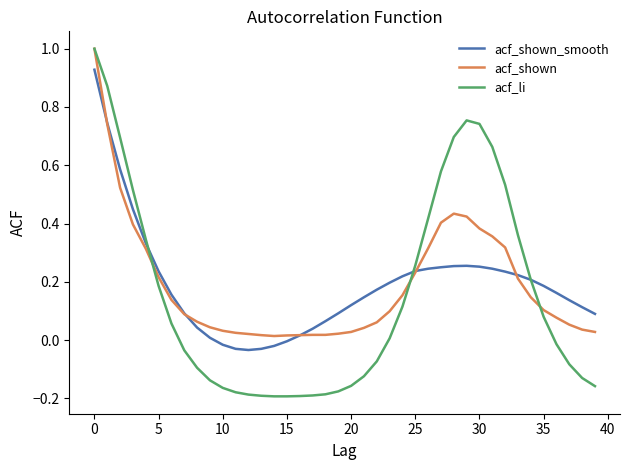

Which series has the widest spread of values?

acf_li